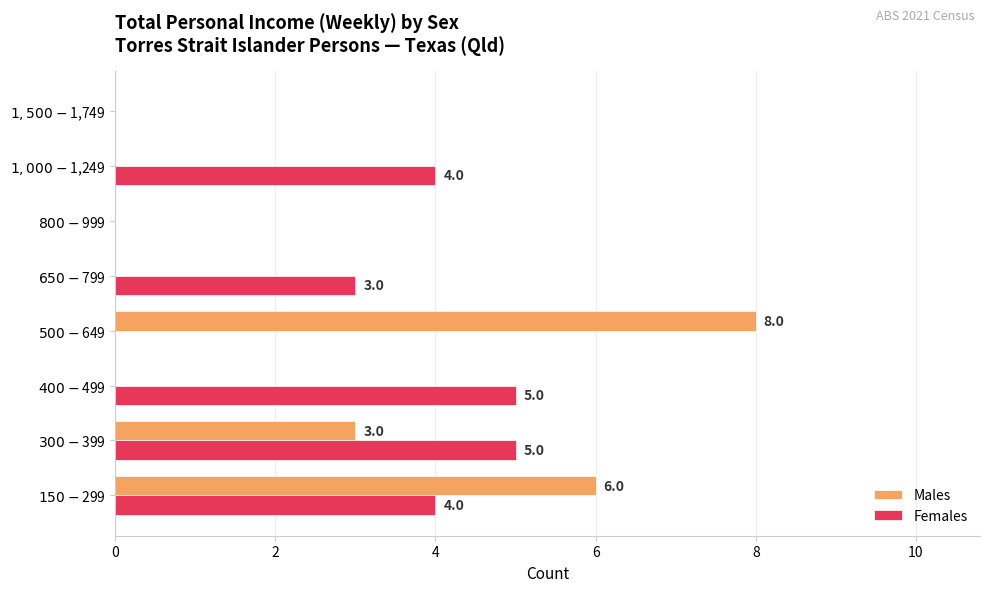

Which series has the largest total across all categories?

Females